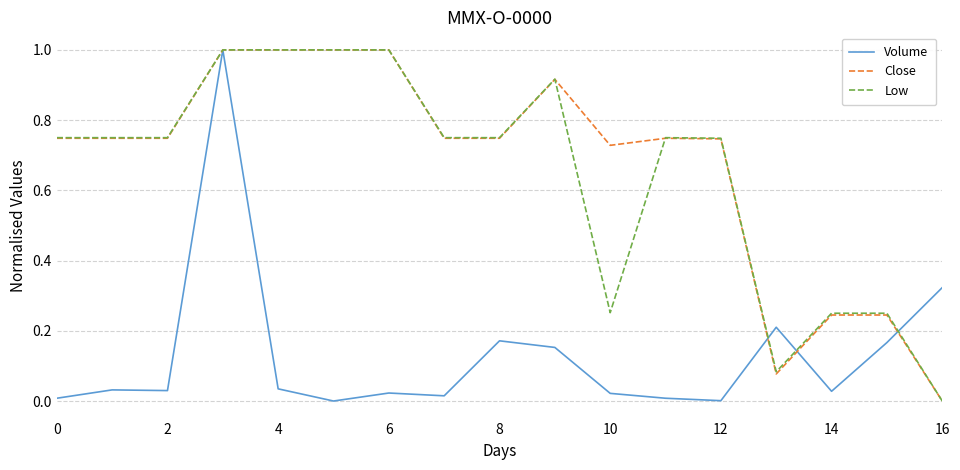

What is the greatest value displayed?

1.0